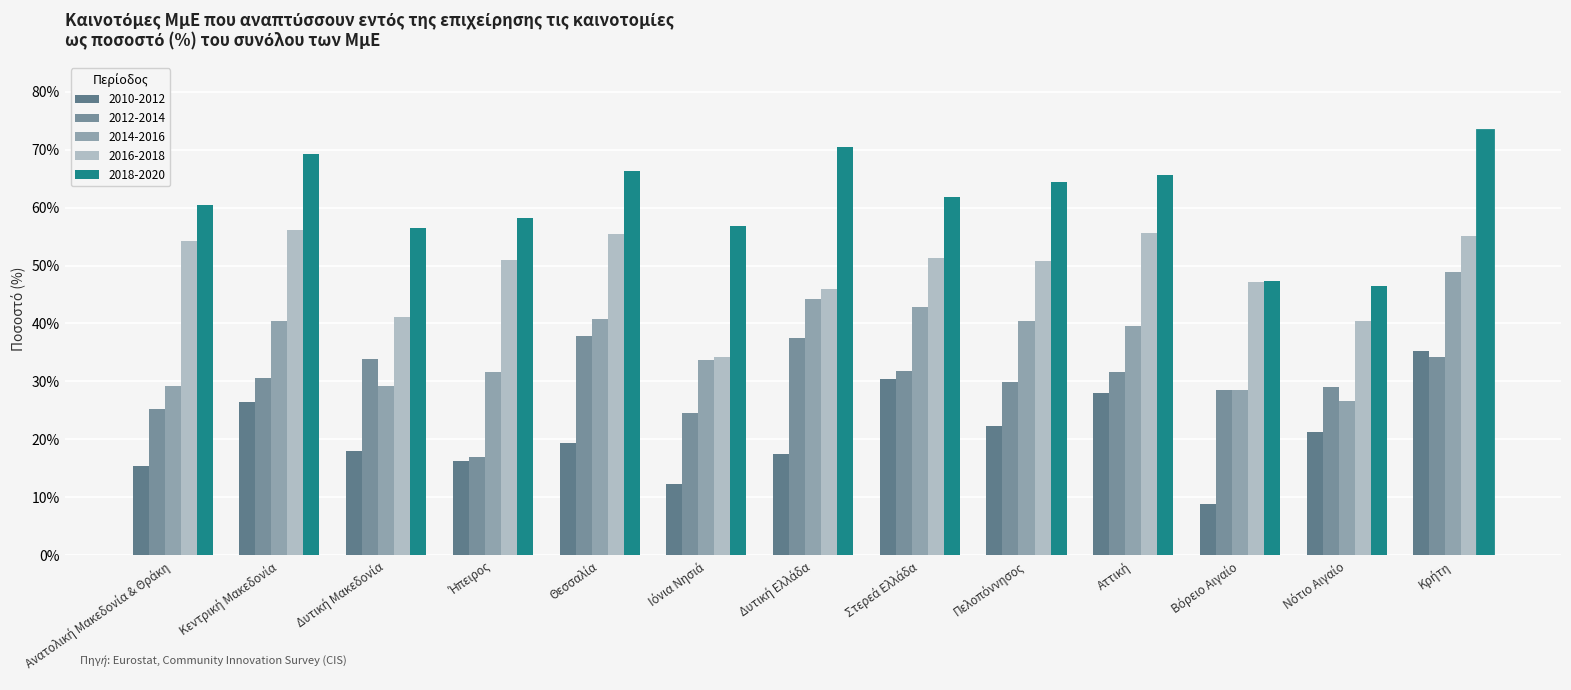

How many groups of bars are there?

13